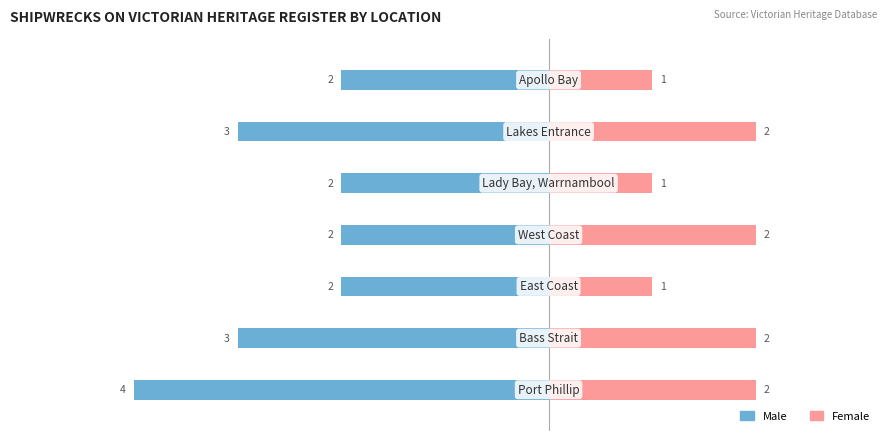

Which series has the largest range (max minus min)?

Male